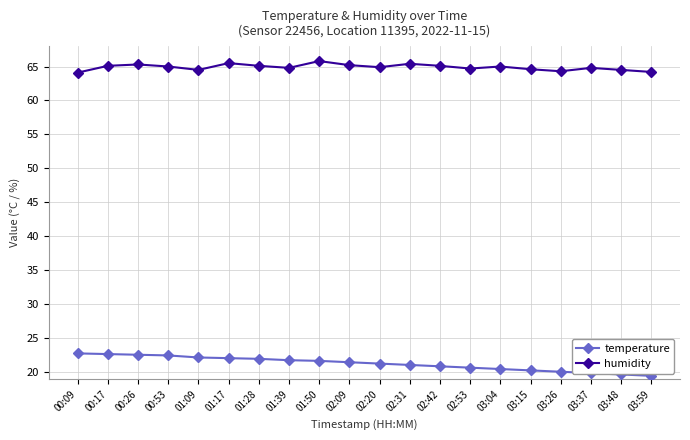

What is the difference between the highest and lowest values at 02:31?

44.3